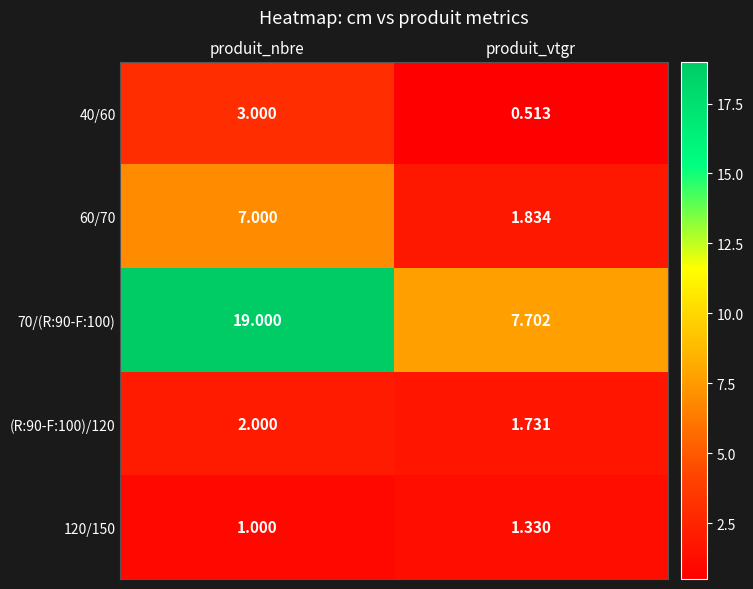

Which category has the lowest value across all series?

produit_vtgr